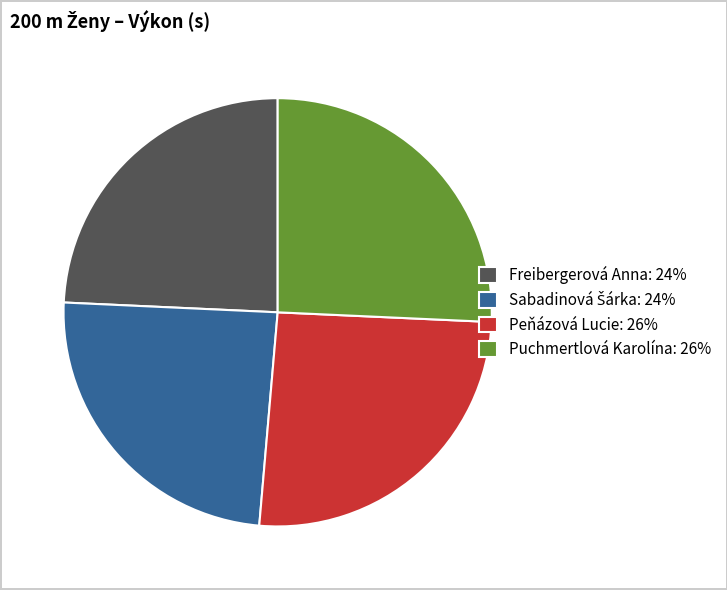

True or false: Freibergerová Anna: 24% accounts for 24% of the total.

True